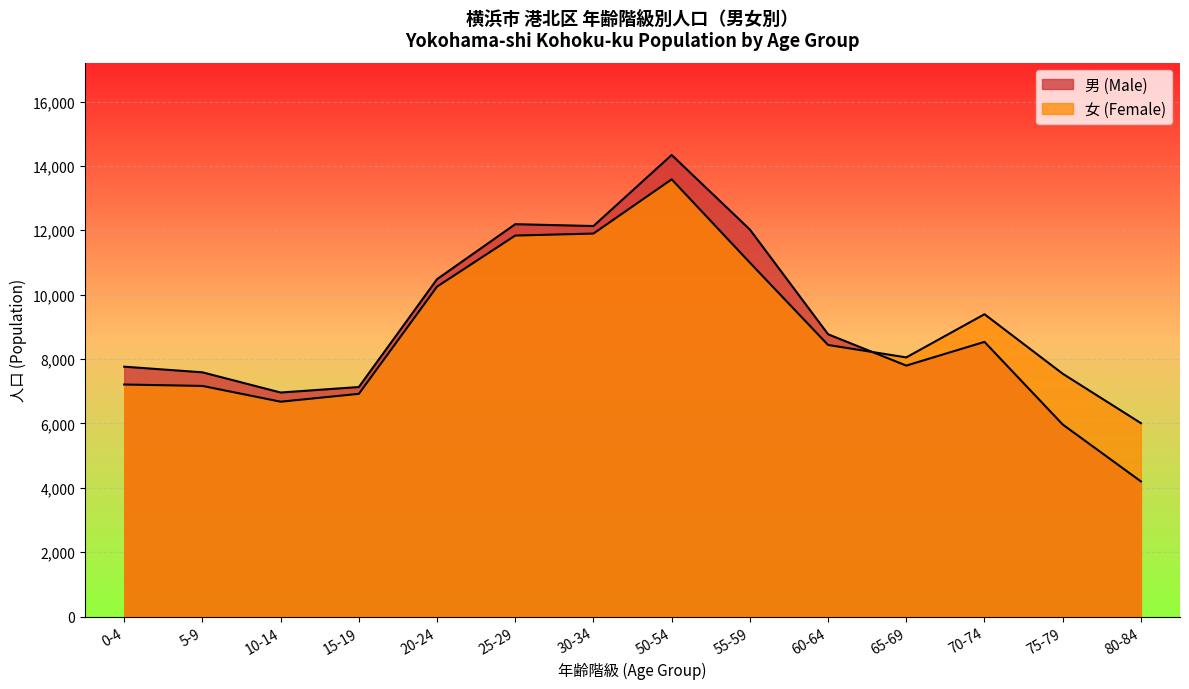

Does the chart display data point markers on the line(s)?

No